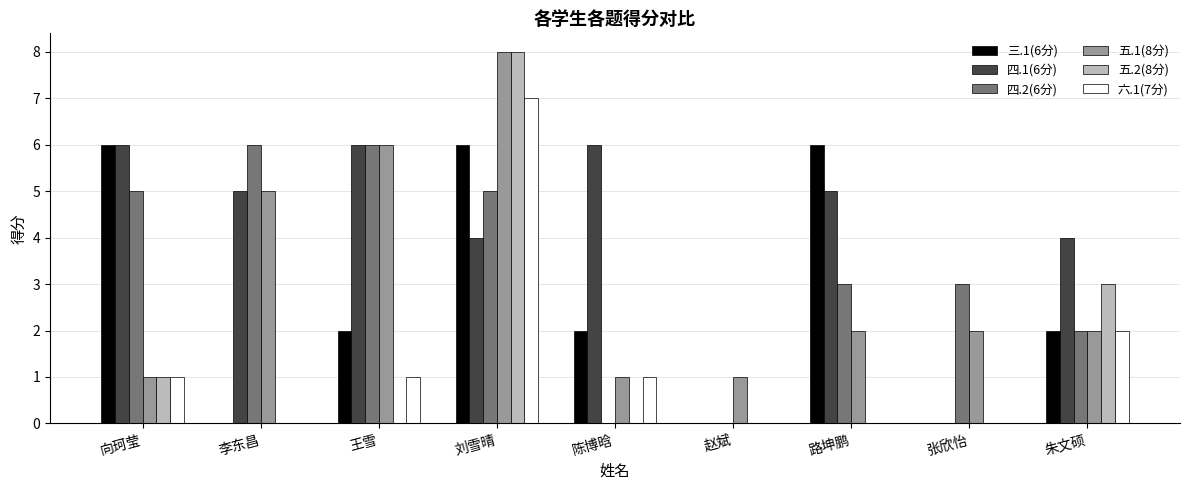

The value of 四.2(6分) at 王雪 is 8. True or false?

False